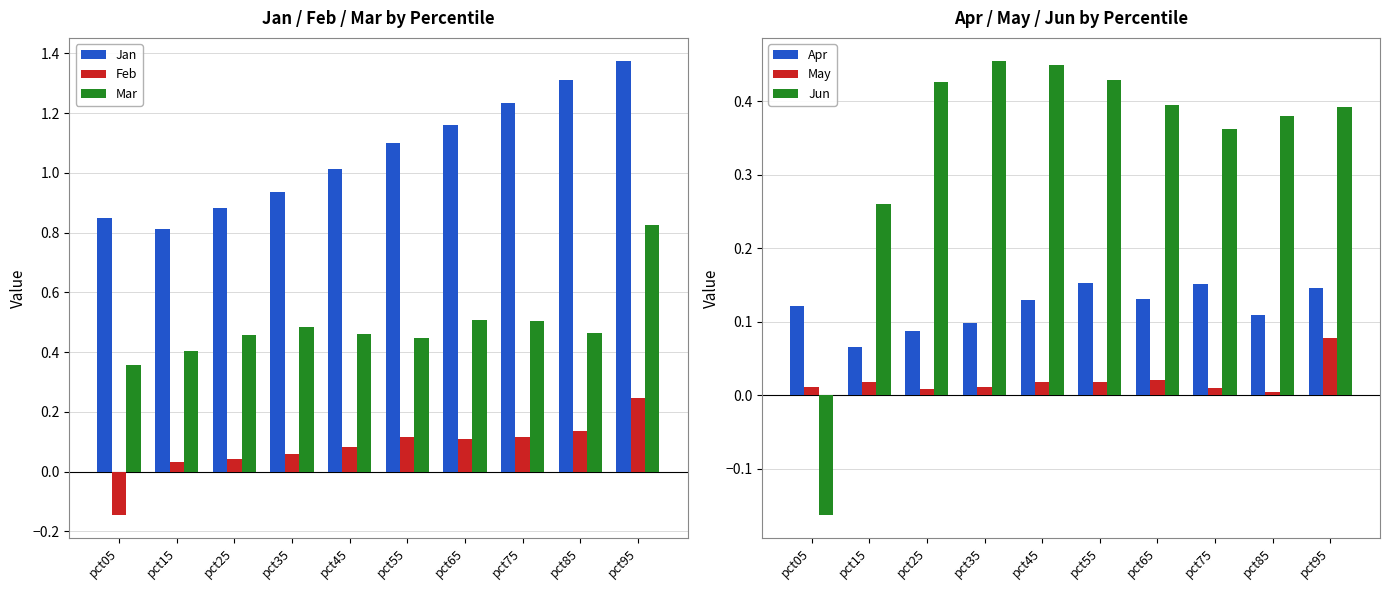

Rank the series at pct65 from lowest to highest value.

May, Feb, Apr, Jun, Mar, Jan